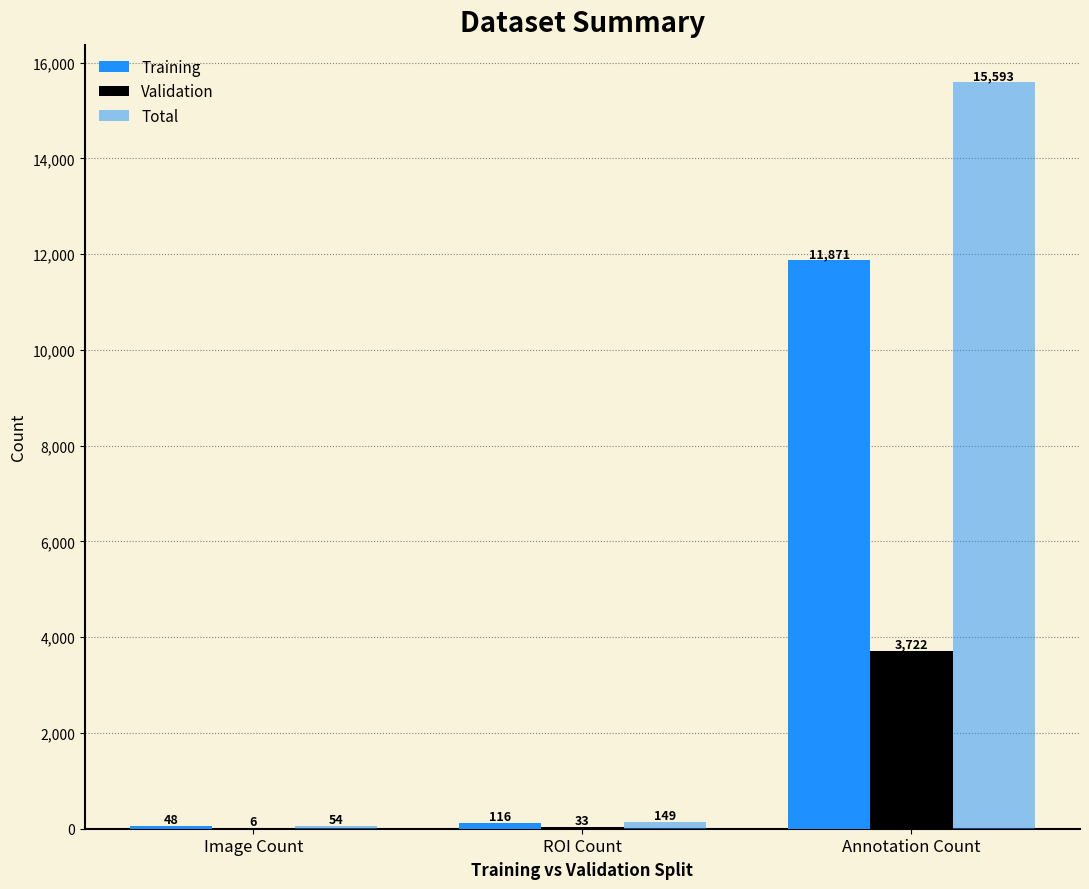

At which category is the sum across all series the highest?

Annotation Count